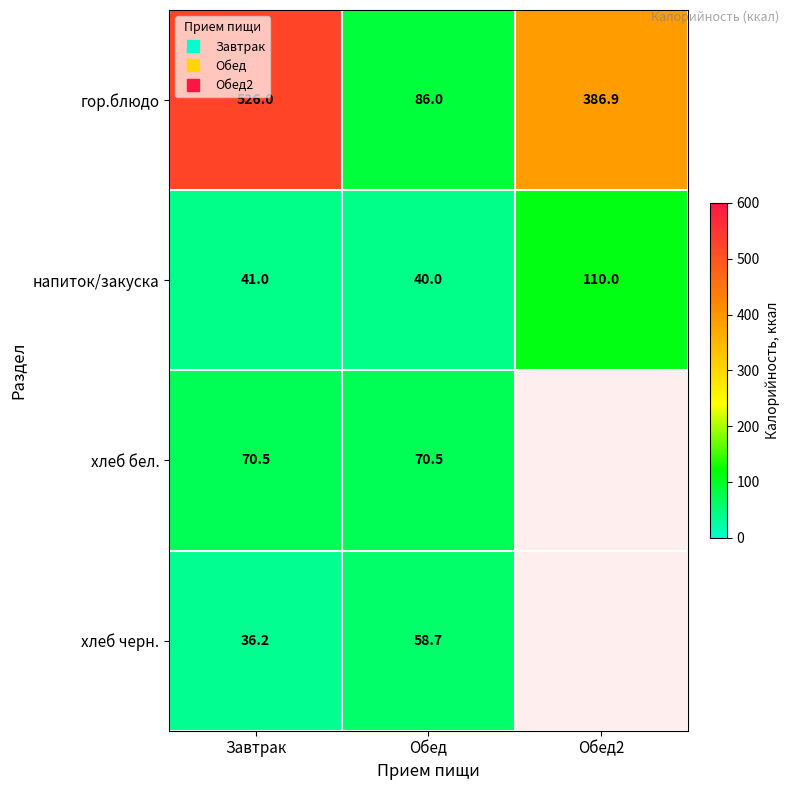

How many data points does each series have?

3